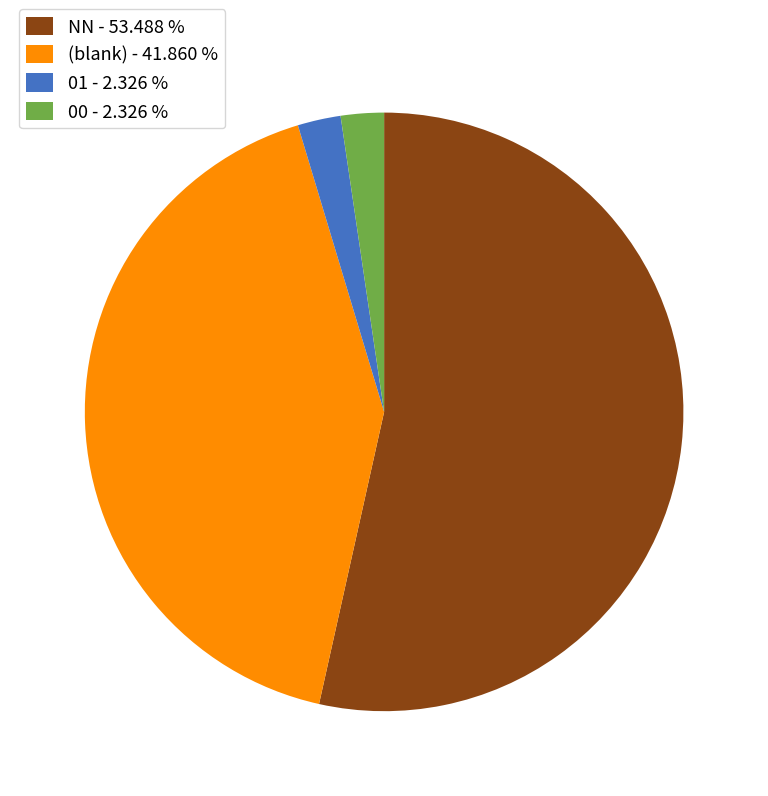

Does NN - 53.488 % account for over 50% of the chart?

Yes